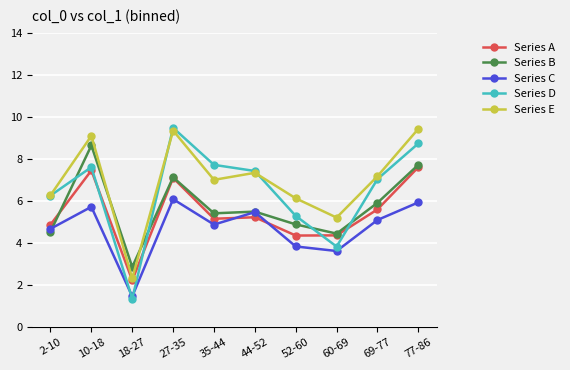

What is the label of the 8th point from the right?

18-27